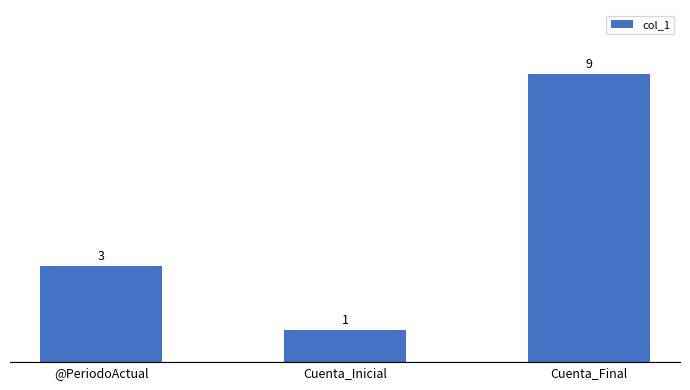

Reading left to right, what are all the values shown in this chart?

3	1	9